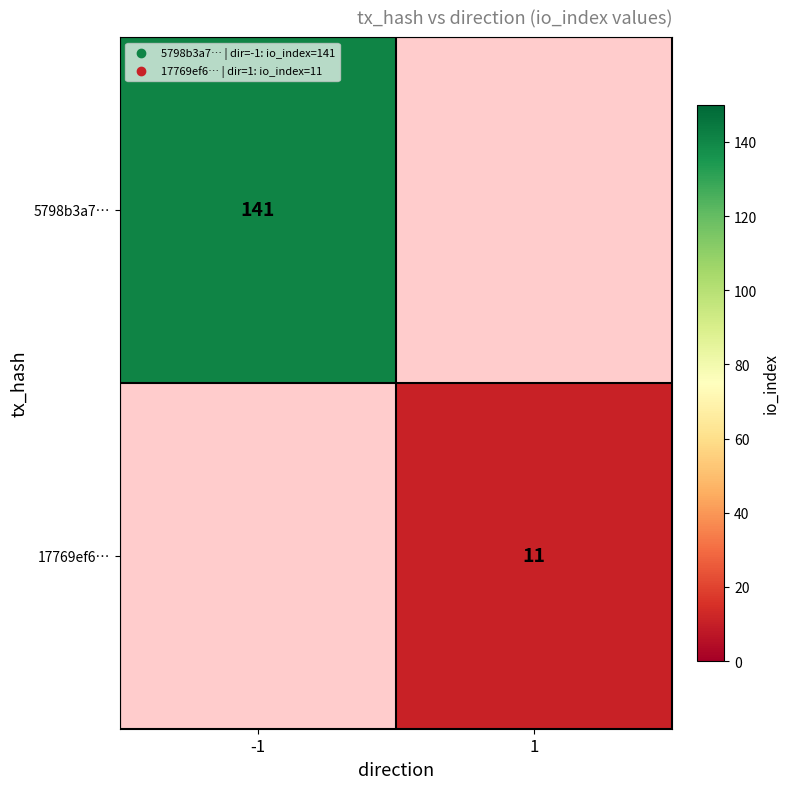

Which label corresponds to the smallest value in the chart?

1